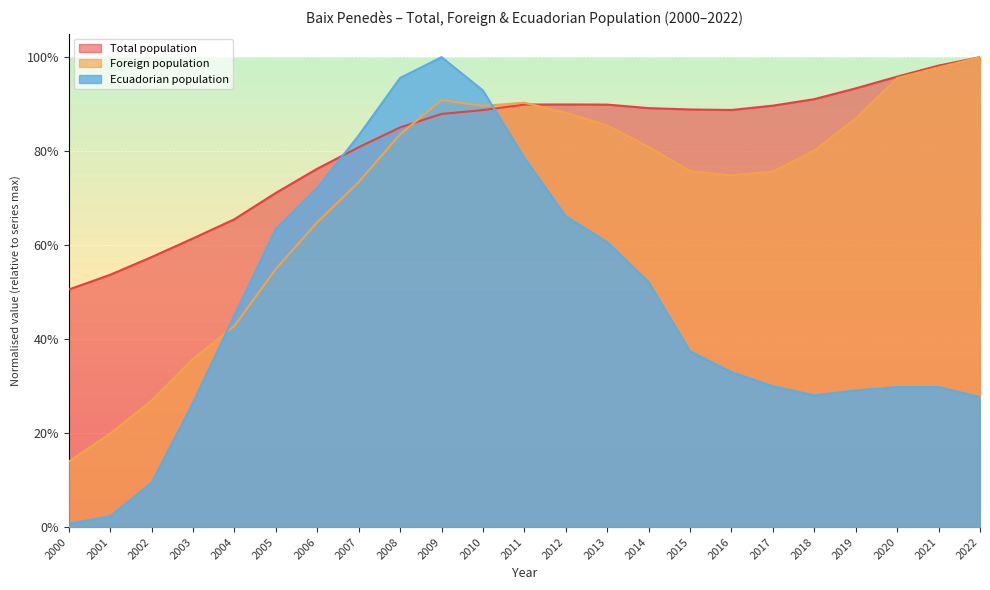

How many lines are shown in the chart?

3